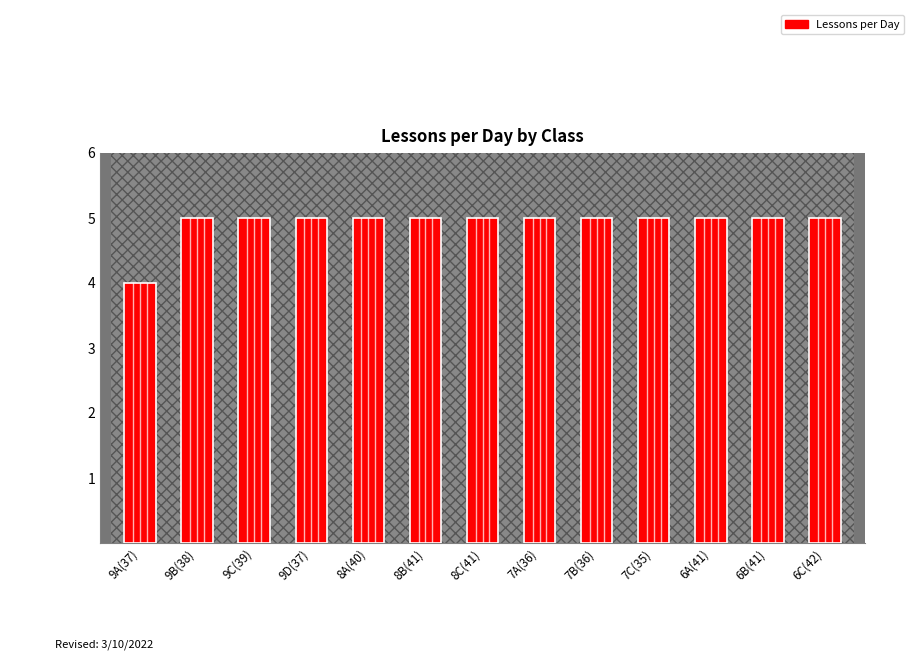

What is the change in value from 9A(37) to 9B(38)?

+1